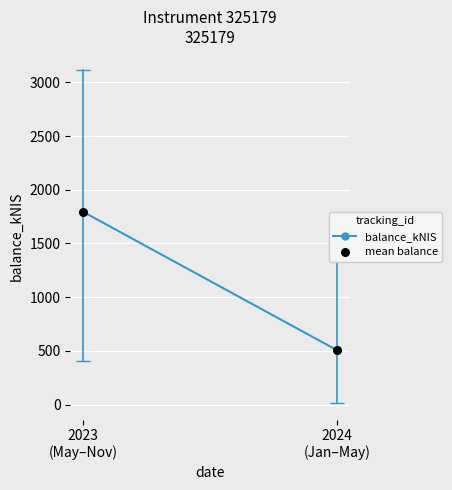

What is the average Y value?

1150.5